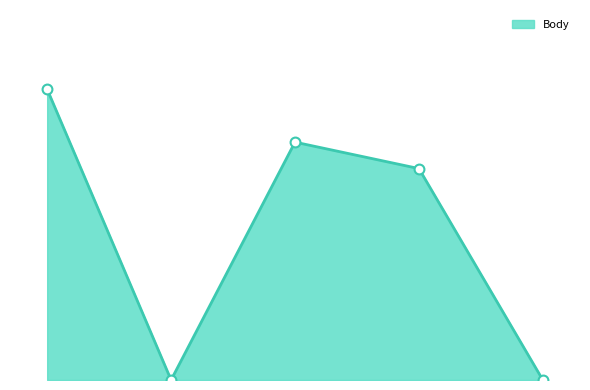

Is this an area chart (filled region under the line)?

Yes